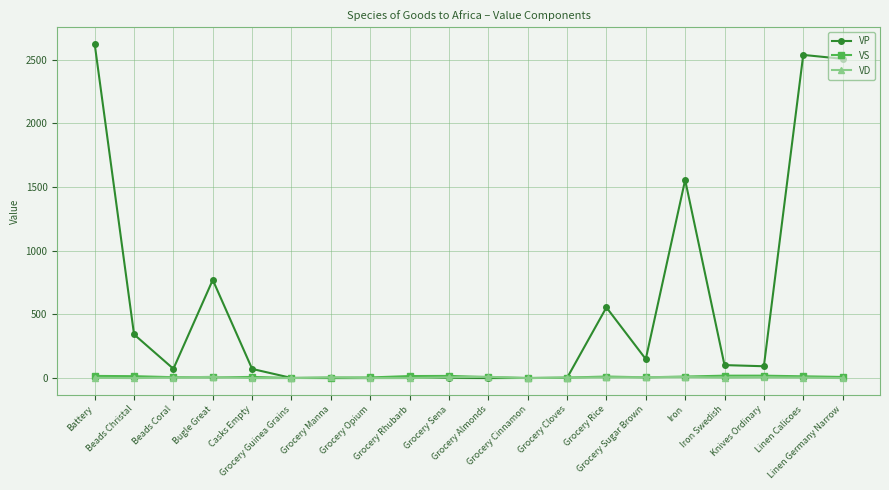

How many series are shown in this chart?

3